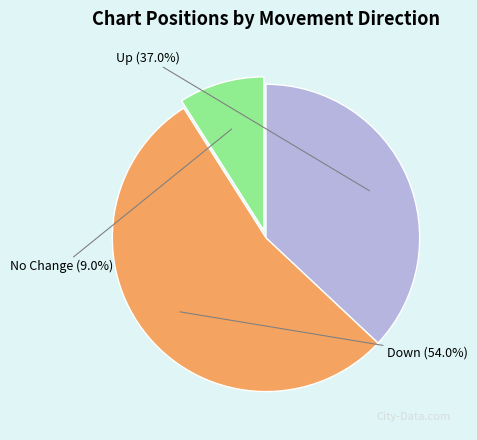

To the nearest percent, what is the average slice percentage?

33%